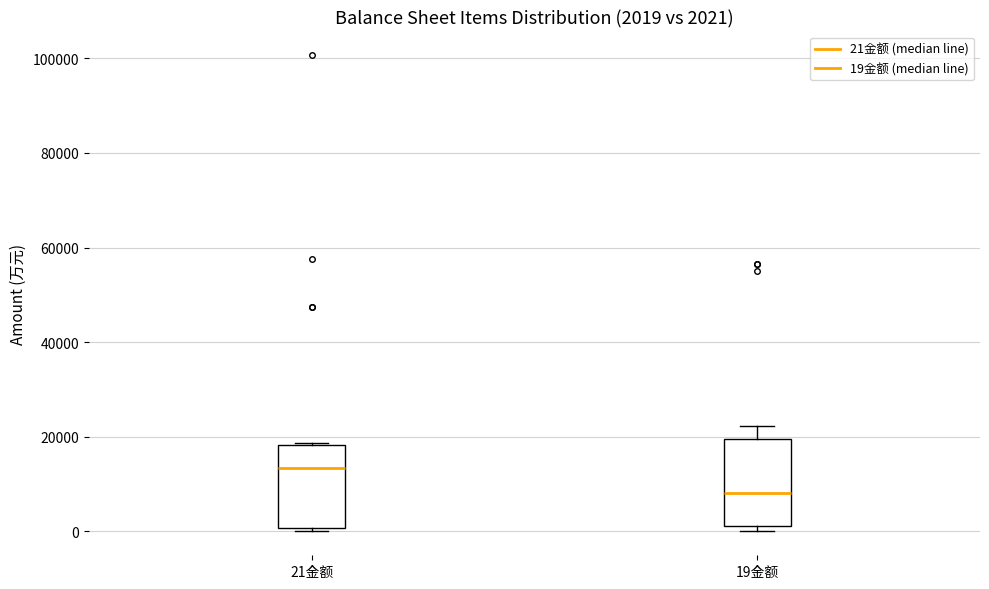

Which box has the highest median line?

21金额